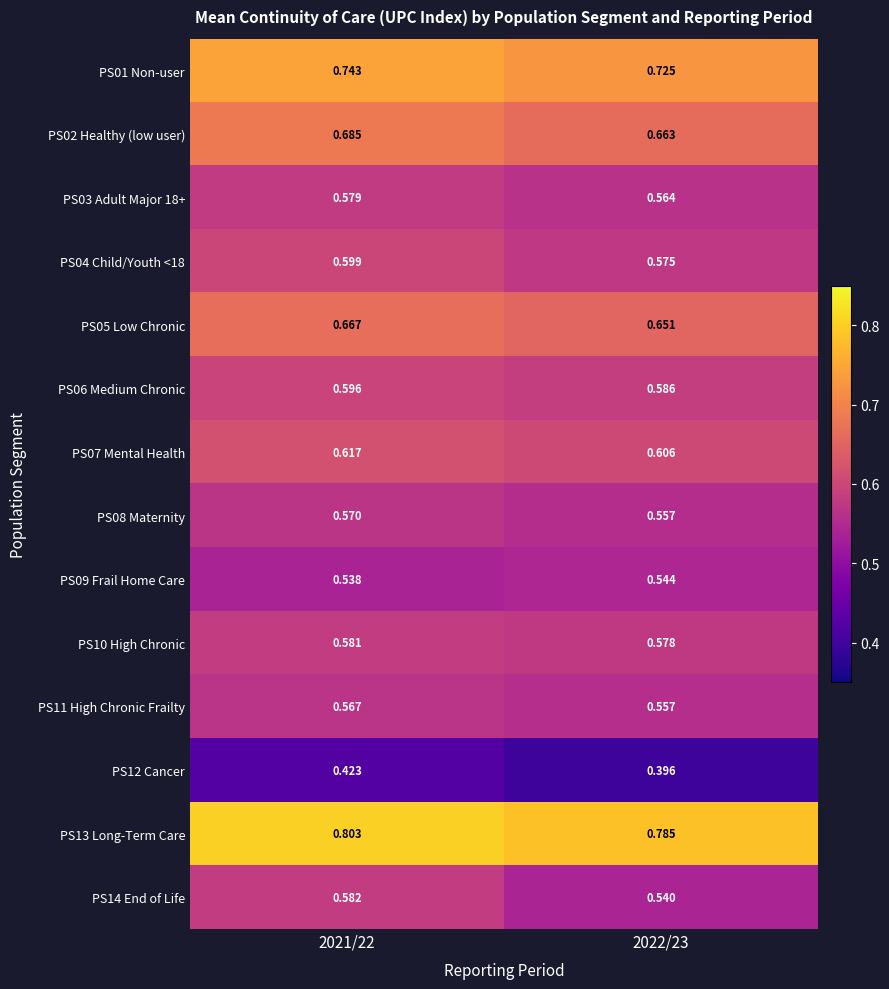

Is the value of PS03 Adult Major 18+ at 2021/22 greater than the value of PS13 Long-Term Care at 2021/22?

No